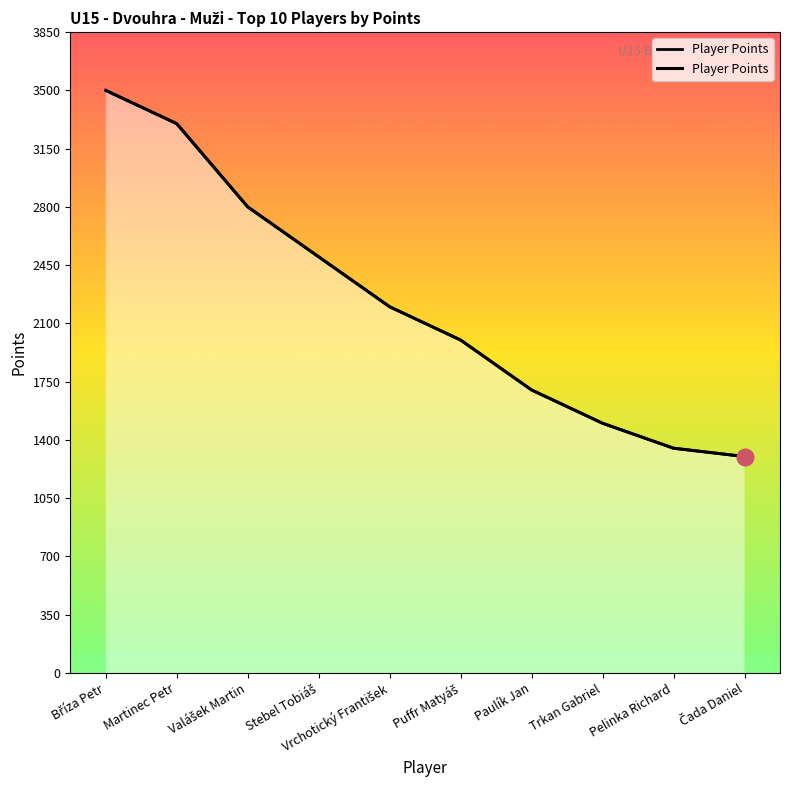

At which label does the data first exceed 2200?

Bříza Petr